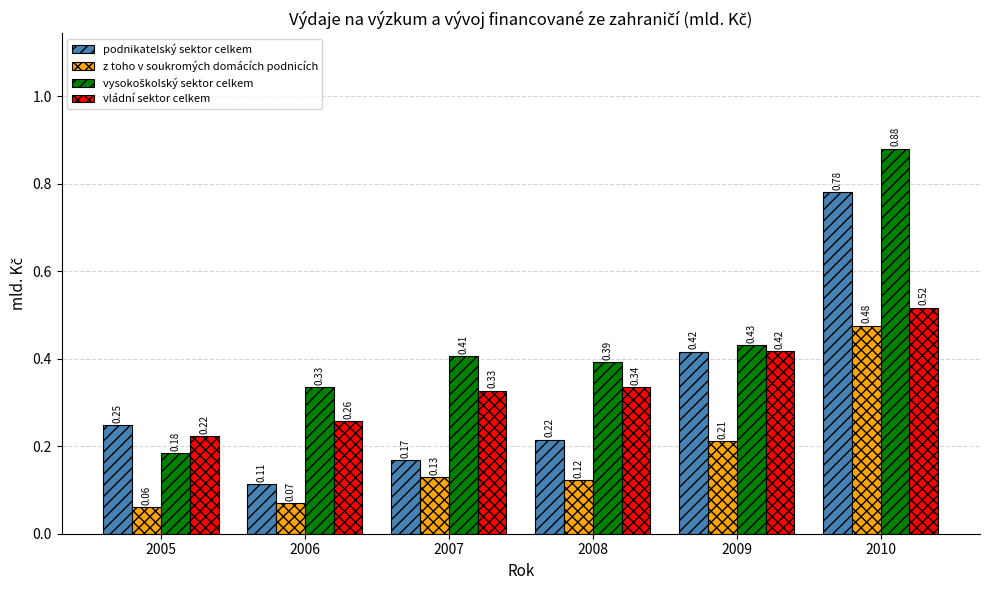

How many categories are shown in the chart?

6